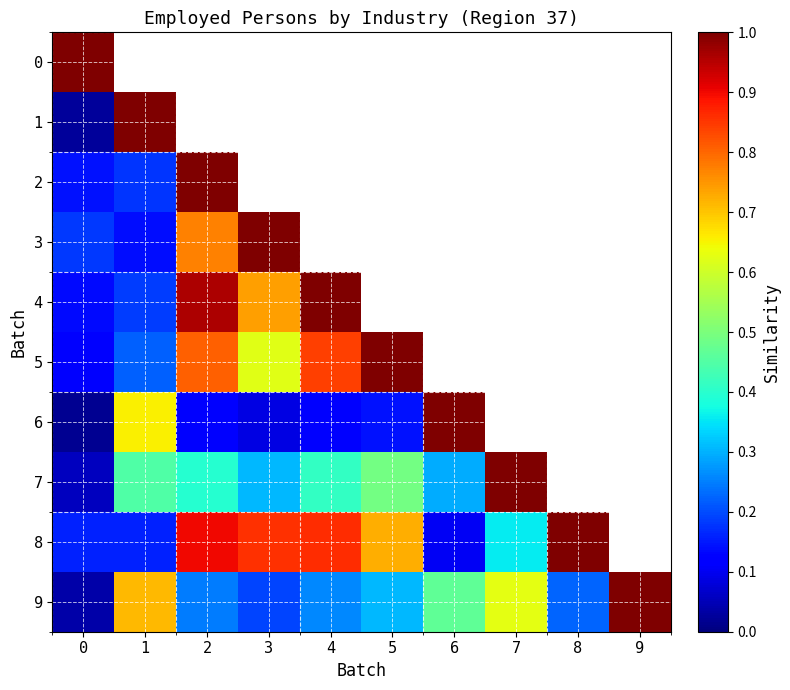

Between 7 and 3, which is larger?

3